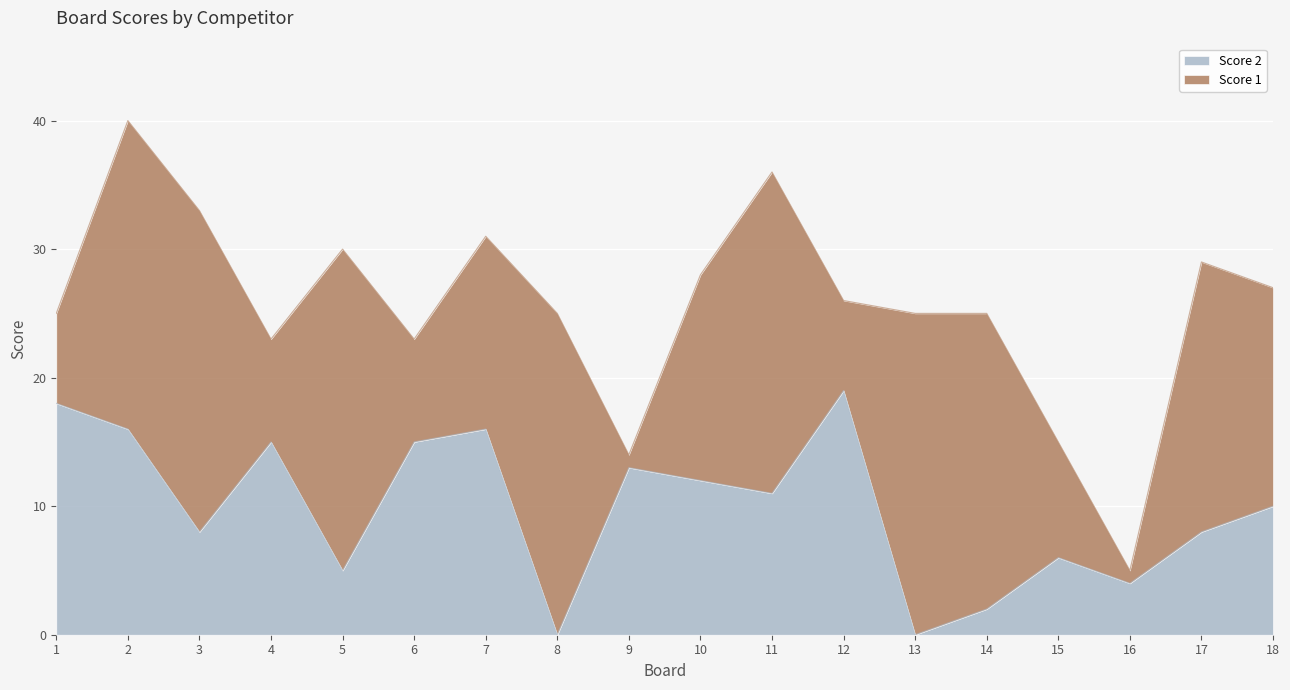

How many lines are shown in the chart?

2